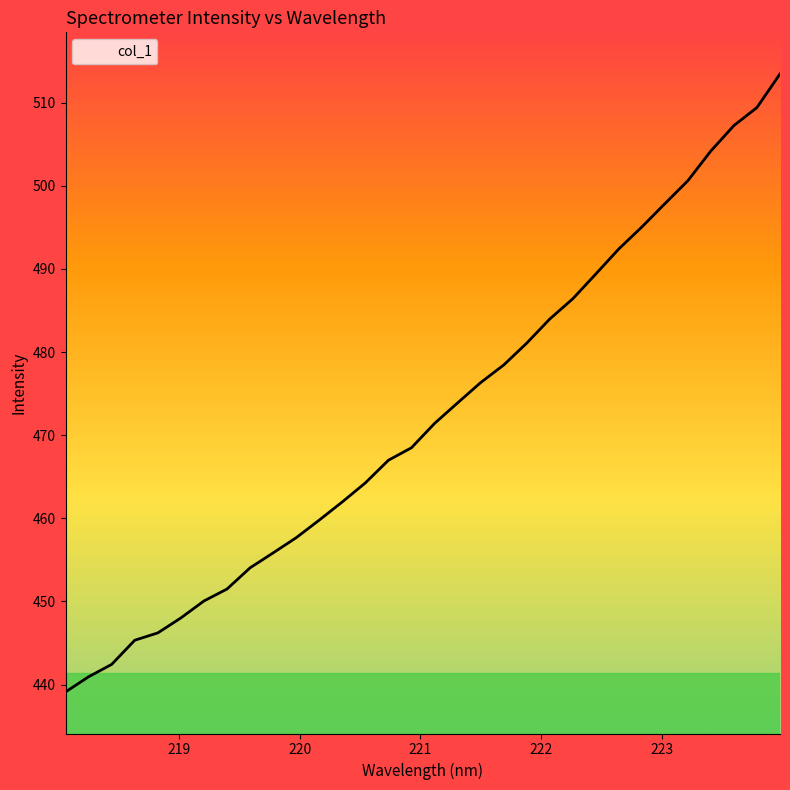

What is the maximum value shown in the chart?

513.5